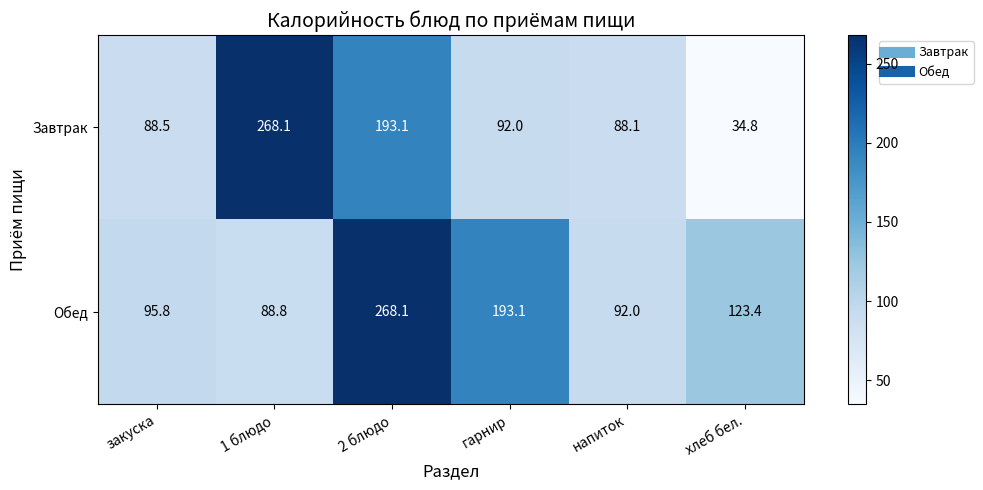

How many values in the Обед series are below 123?

3